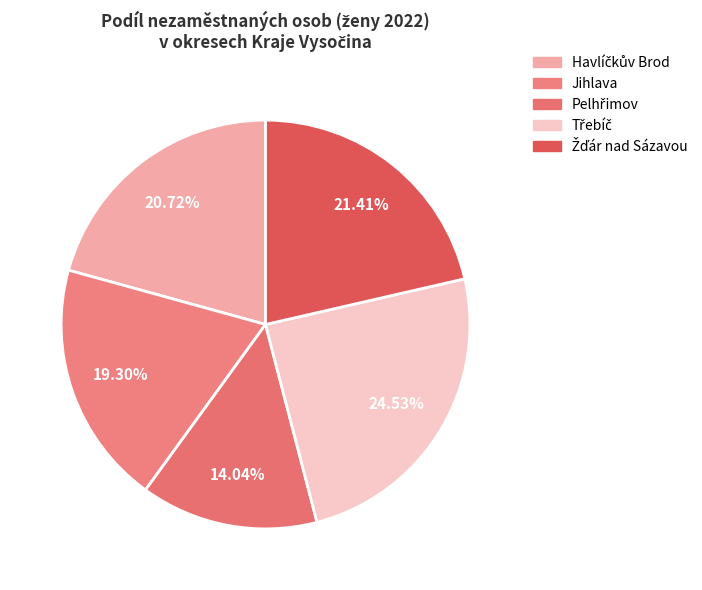

How many slices are in this pie chart?

5